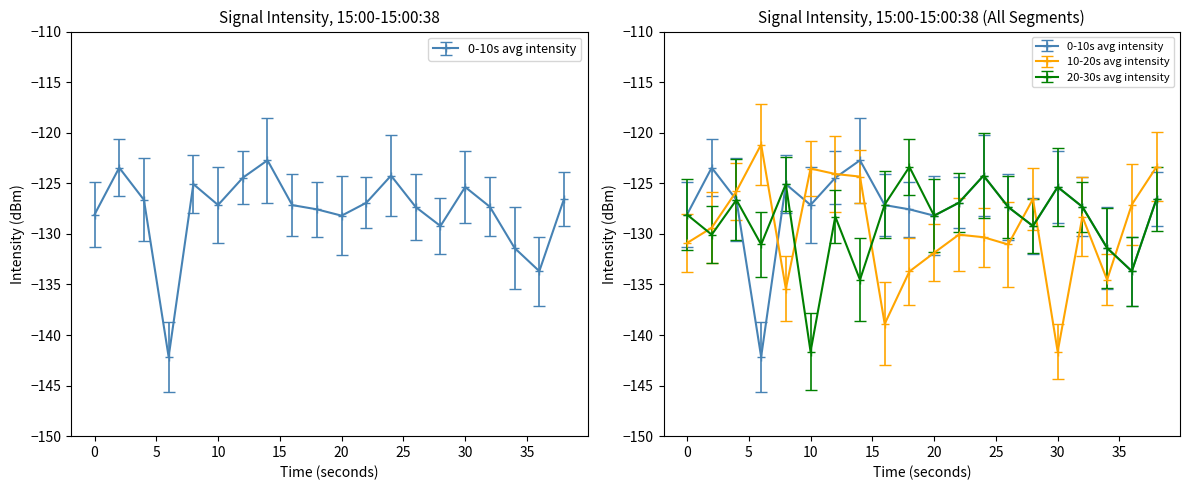

Which has a higher value, 14 or 20?

14